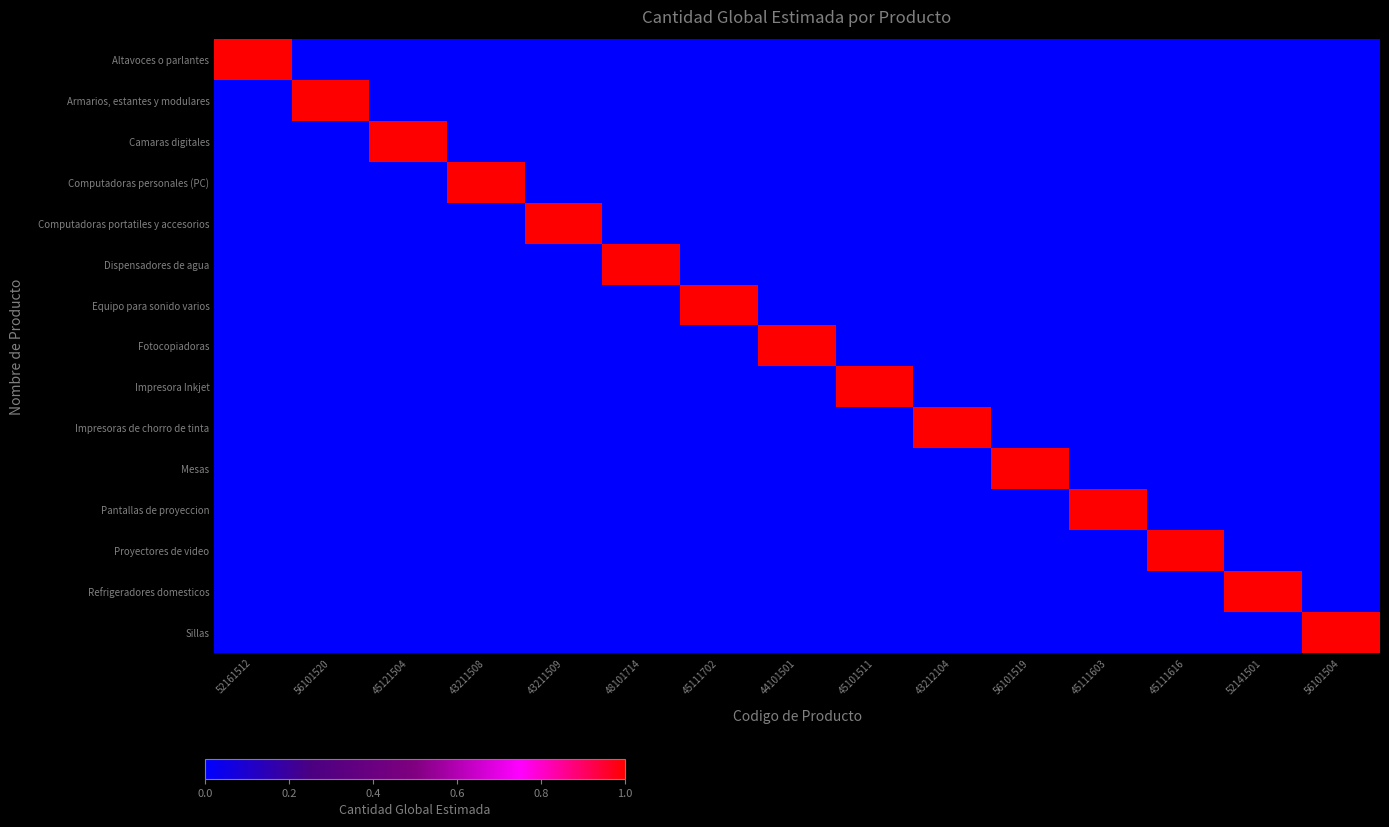

Reading right to left, what are all the values shown in this chart?

Altavoces o parlantes: 56101504=0	52141501=0	45111616=0	45111603=0	56101519=0	43212104=0	45101511=0	44101501=0	45111702=0	48101714=0	43211509=0	43211508=0	45121504=0	56101520=0	52161512=1
Armarios, estantes y modulares: 56101504=0	52141501=0	45111616=0	45111603=0	56101519=0	43212104=0	45101511=0	44101501=0	45111702=0	48101714=0	43211509=0	43211508=0	45121504=0	56101520=1	52161512=0
Camaras digitales: 56101504=0	52141501=0	45111616=0	45111603=0	56101519=0	43212104=0	45101511=0	44101501=0	45111702=0	48101714=0	43211509=0	43211508=0	45121504=1	56101520=0	52161512=0
Computadoras personales (PC): 56101504=0	52141501=0	45111616=0	45111603=0	56101519=0	43212104=0	45101511=0	44101501=0	45111702=0	48101714=0	43211509=0	43211508=1	45121504=0	56101520=0	52161512=0
Computadoras portatiles y accesorios: 56101504=0	52141501=0	45111616=0	45111603=0	56101519=0	43212104=0	45101511=0	44101501=0	45111702=0	48101714=0	43211509=1	43211508=0	45121504=0	56101520=0	52161512=0
Dispensadores de agua: 56101504=0	52141501=0	45111616=0	45111603=0	56101519=0	43212104=0	45101511=0	44101501=0	45111702=0	48101714=1	43211509=0	43211508=0	45121504=0	56101520=0	52161512=0
Equipo para sonido varios: 56101504=0	52141501=0	45111616=0	45111603=0	56101519=0	43212104=0	45101511=0	44101501=0	45111702=1	48101714=0	43211509=0	43211508=0	45121504=0	56101520=0	52161512=0
Fotocopiadoras: 56101504=0	52141501=0	45111616=0	45111603=0	56101519=0	43212104=0	45101511=0	44101501=1	45111702=0	48101714=0	43211509=0	43211508=0	45121504=0	56101520=0	52161512=0
Impresora Inkjet: 56101504=0	52141501=0	45111616=0	45111603=0	56101519=0	43212104=0	45101511=1	44101501=0	45111702=0	48101714=0	43211509=0	43211508=0	45121504=0	56101520=0	52161512=0
Impresoras de chorro de tinta: 56101504=0	52141501=0	45111616=0	45111603=0	56101519=0	43212104=1	45101511=0	44101501=0	45111702=0	48101714=0	43211509=0	43211508=0	45121504=0	56101520=0	52161512=0
Mesas: 56101504=0	52141501=0	45111616=0	45111603=0	56101519=1	43212104=0	45101511=0	44101501=0	45111702=0	48101714=0	43211509=0	43211508=0	45121504=0	56101520=0	52161512=0
Pantallas de proyeccion: 56101504=0	52141501=0	45111616=0	45111603=1	56101519=0	43212104=0	45101511=0	44101501=0	45111702=0	48101714=0	43211509=0	43211508=0	45121504=0	56101520=0	52161512=0
Proyectores de video: 56101504=0	52141501=0	45111616=1	45111603=0	56101519=0	43212104=0	45101511=0	44101501=0	45111702=0	48101714=0	43211509=0	43211508=0	45121504=0	56101520=0	52161512=0
Refrigeradores domesticos: 56101504=0	52141501=1	45111616=0	45111603=0	56101519=0	43212104=0	45101511=0	44101501=0	45111702=0	48101714=0	43211509=0	43211508=0	45121504=0	56101520=0	52161512=0
Sillas: 56101504=1	52141501=0	45111616=0	45111603=0	56101519=0	43212104=0	45101511=0	44101501=0	45111702=0	48101714=0	43211509=0	43211508=0	45121504=0	56101520=0	52161512=0